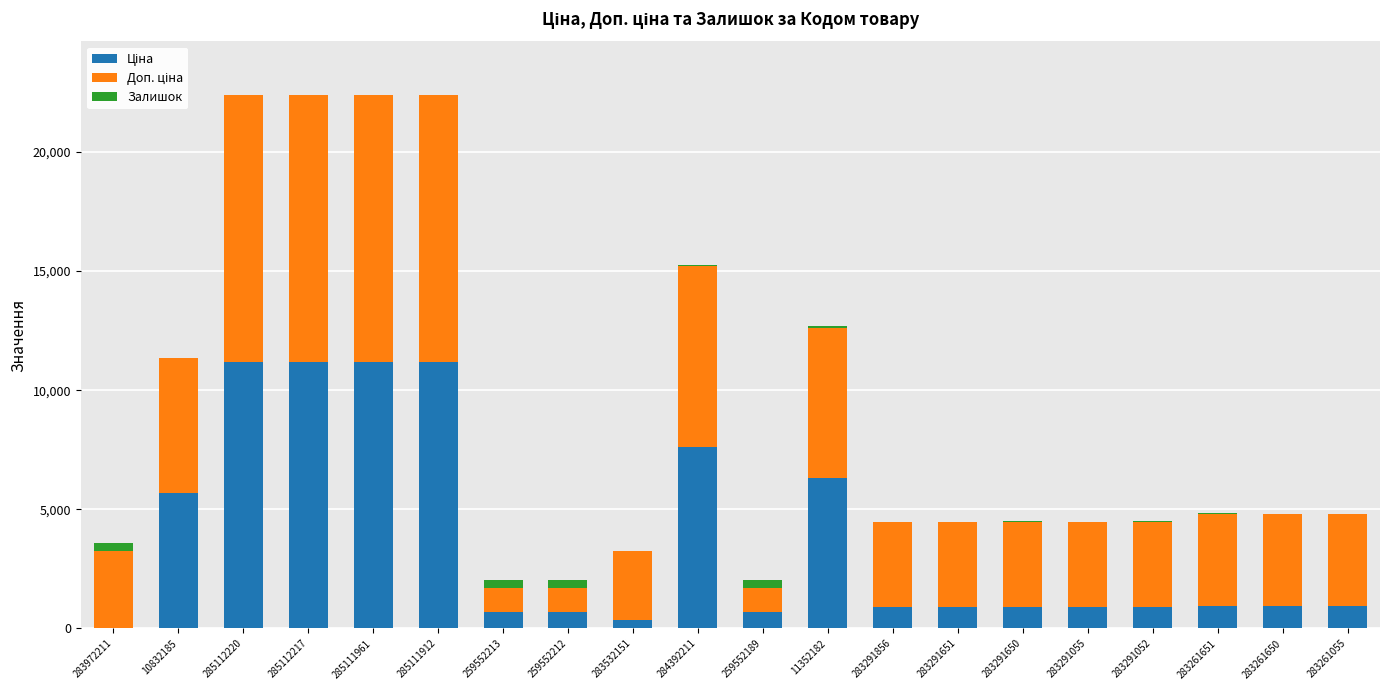

Does the chart contain stacked bars?

Yes